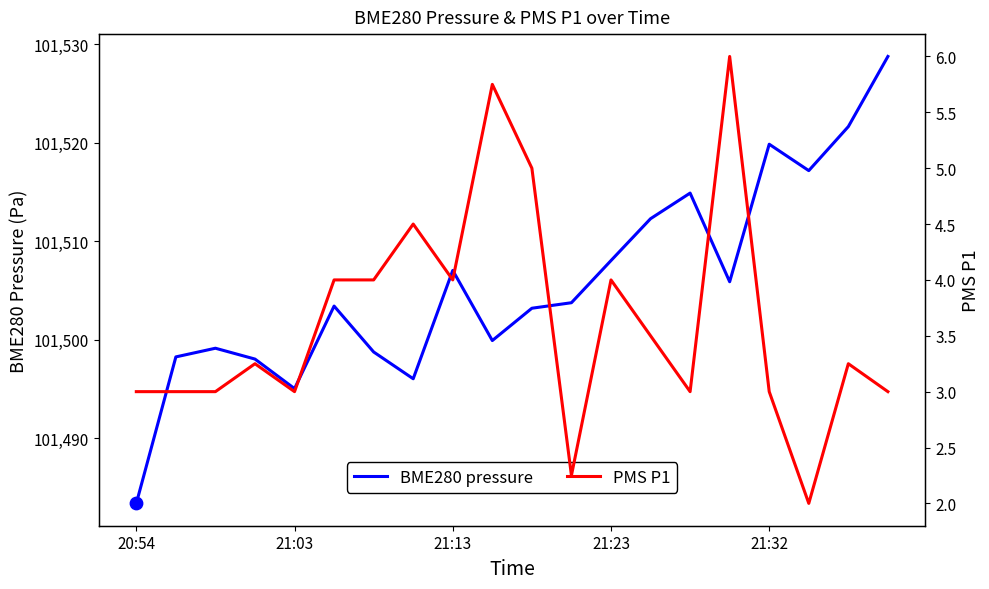

At which category is the sum across all series the highest?

19